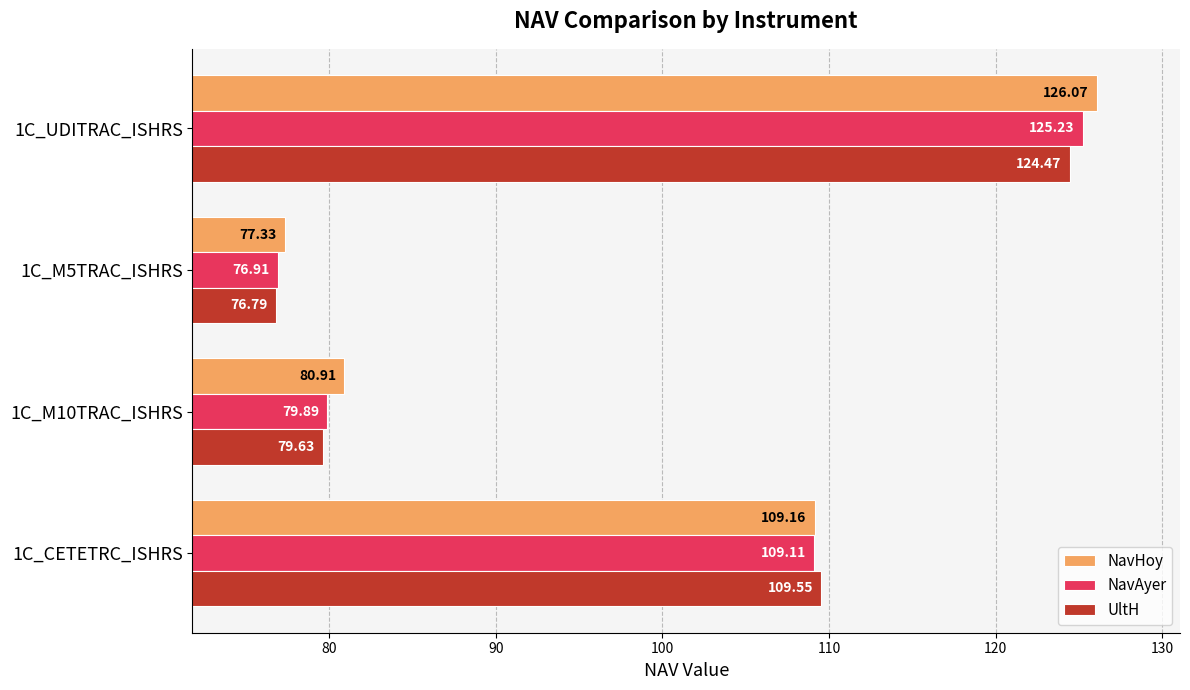

List the series in order of their peak value, highest first.

NavHoy, NavAyer, UltH